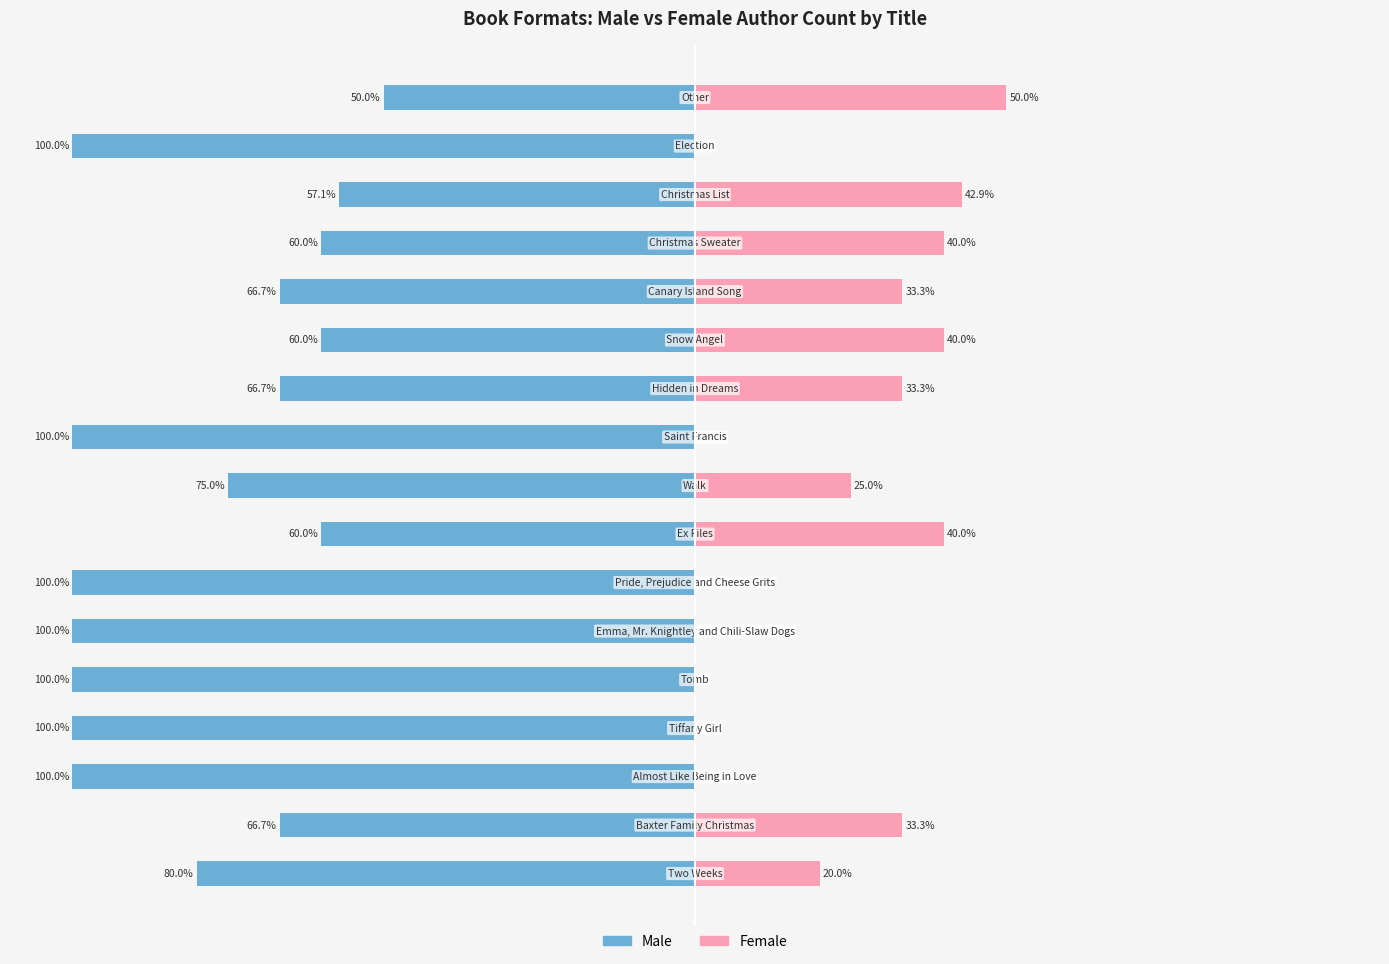

What is the difference between the highest and lowest values at 12?

100.0